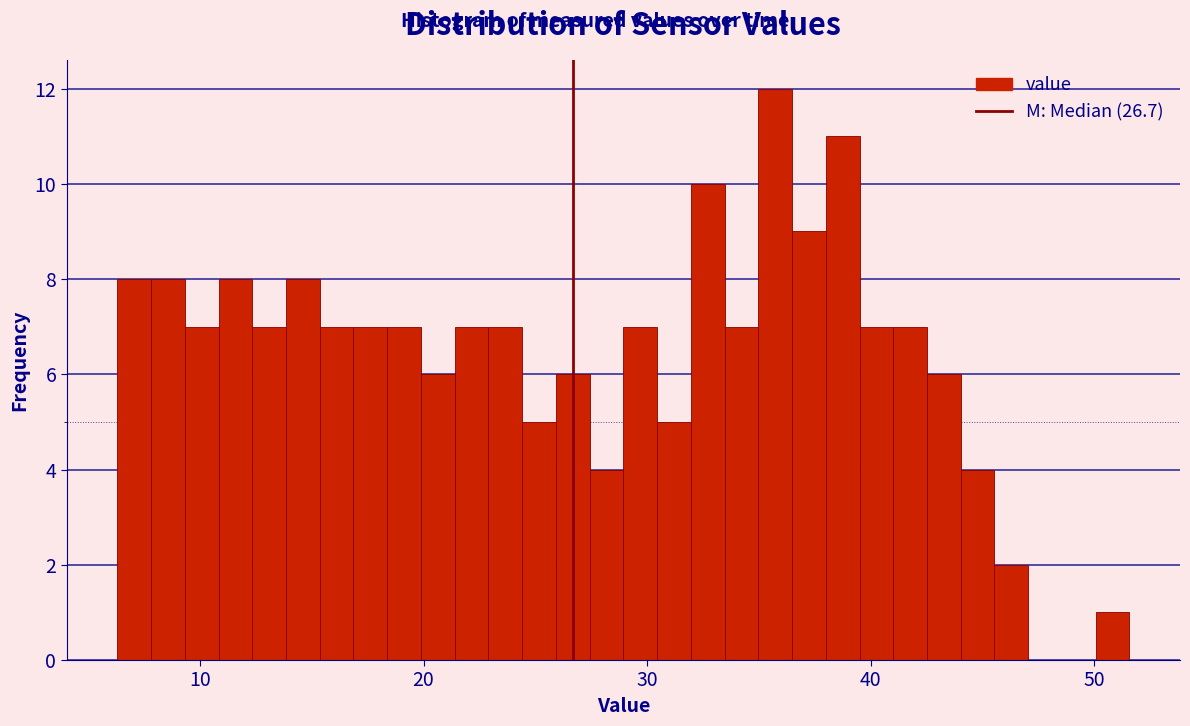

Read against the x-axis, roughly where is the centre of the tallest bar?

36